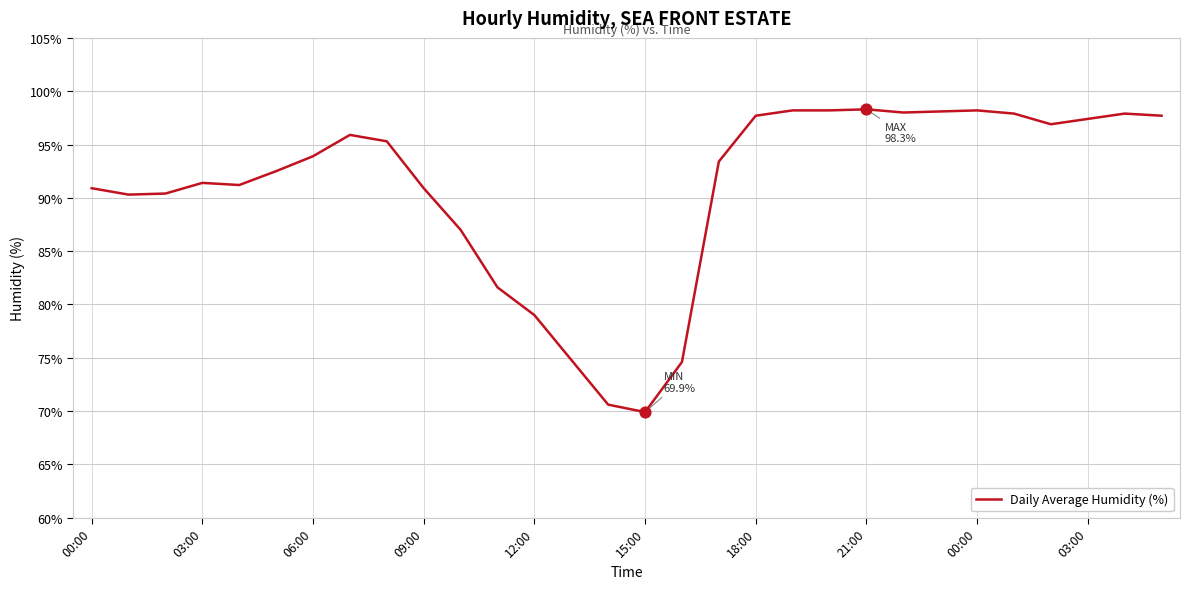

What is the difference between the maximum and minimum values?

28.4